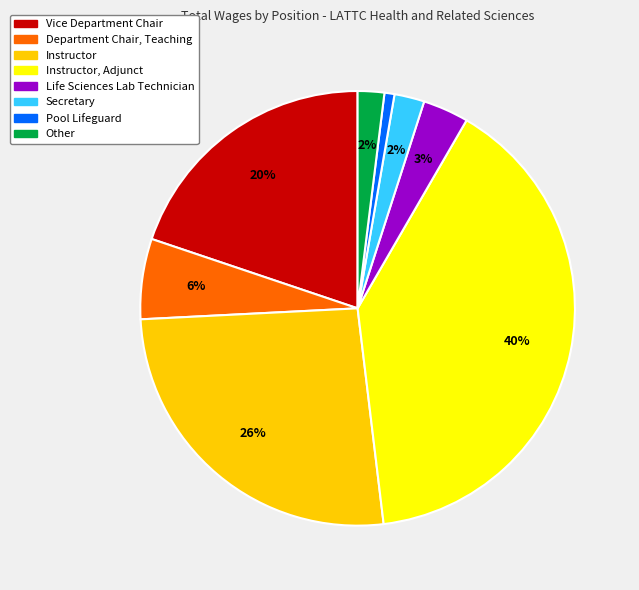

Is there any slice that represents more than half of the pie?

No